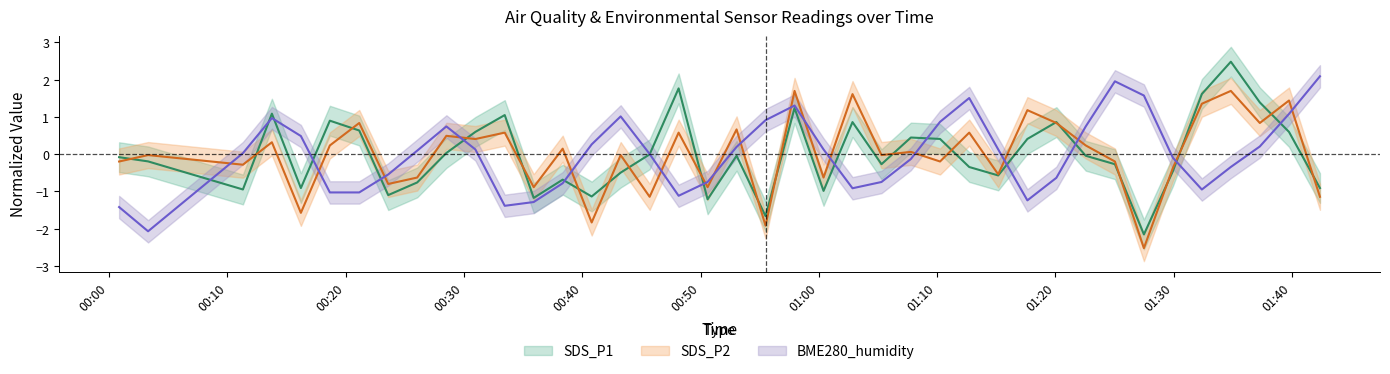

True or false: SDS_P1 has more than 2 interior local peaks.

True